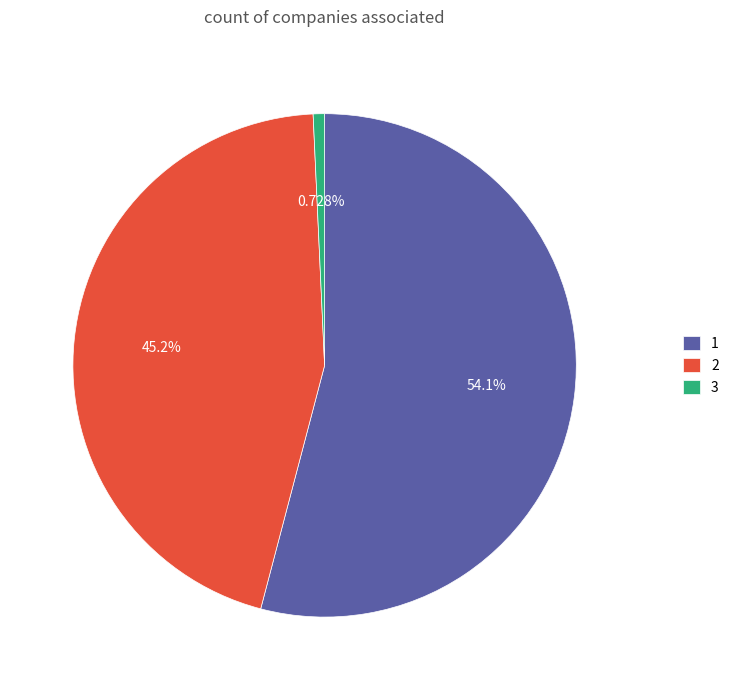

True or false: 3 accounts for 1% of the total.

True